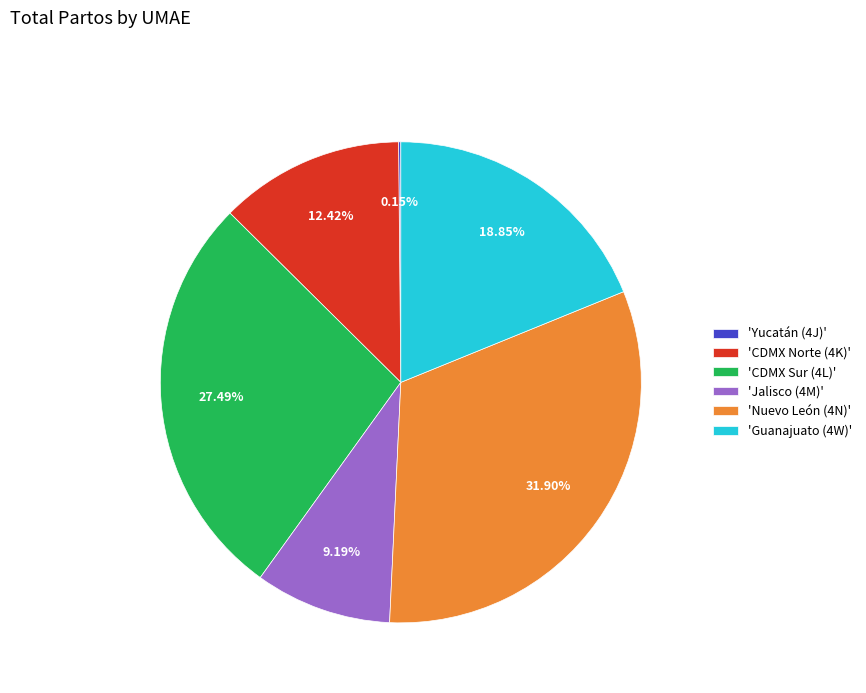

Is there any slice that represents more than half of the pie?

No